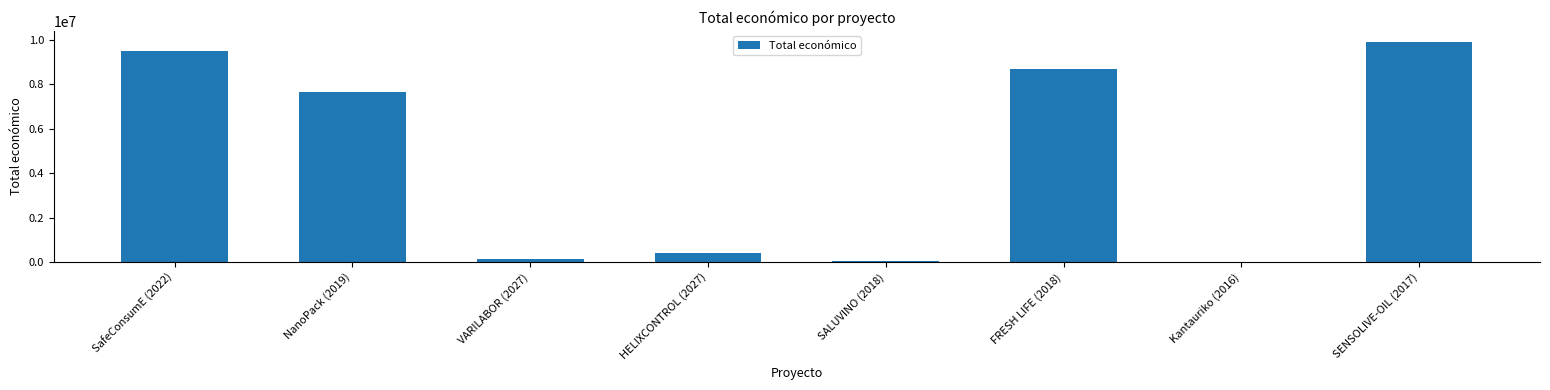

What is the difference between the values at FRESH LIFE (2018) and SENSOLIVE-OIL (2017)?

1198507